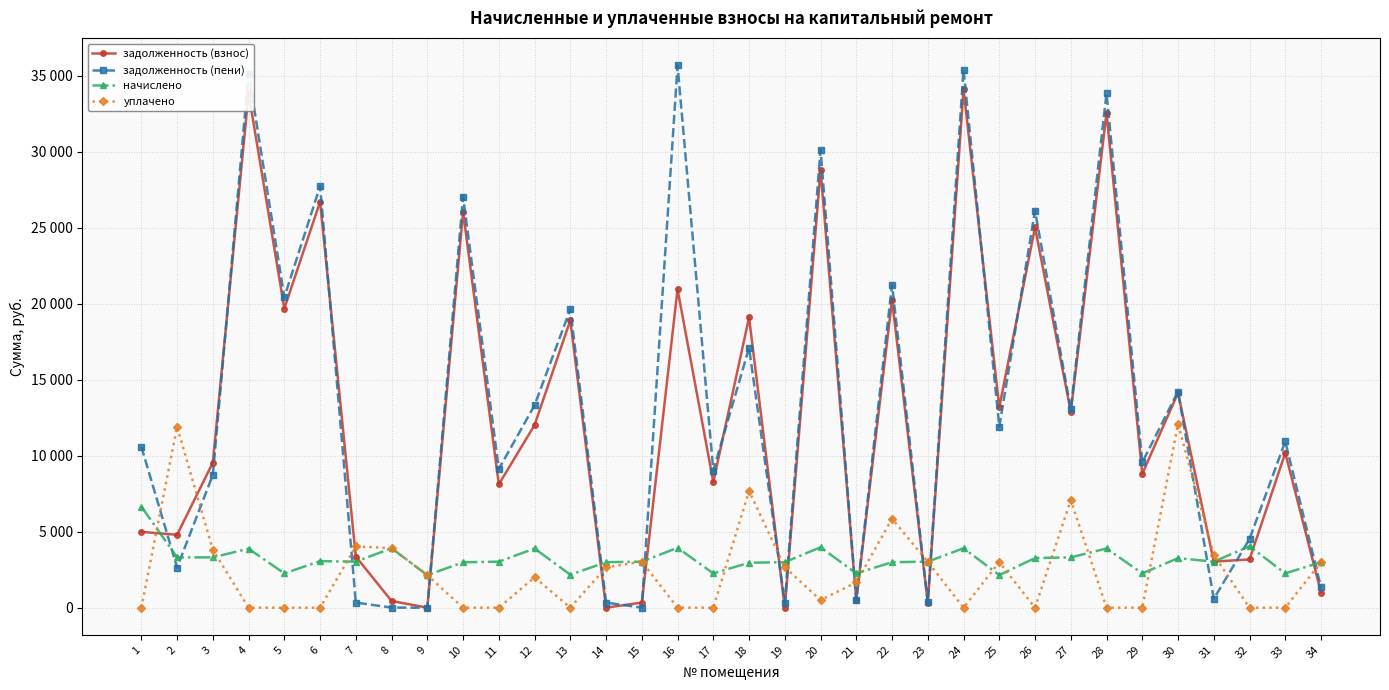

Which series has the widest spread of values?

задолженность (пени)